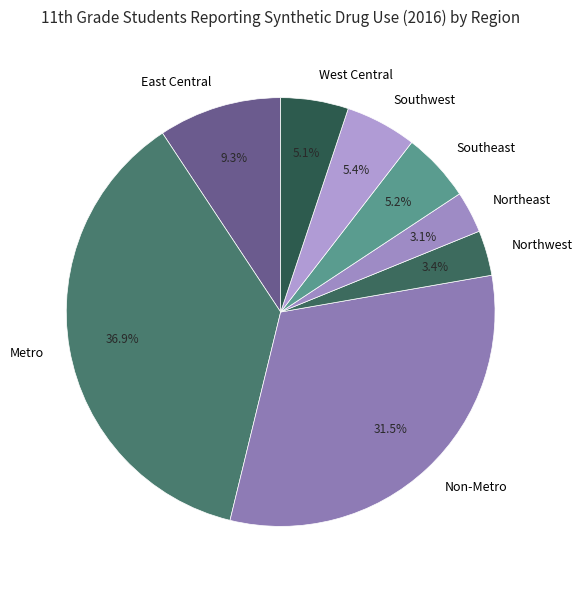

Is the sum of Southeast and East Central greater than half?

No